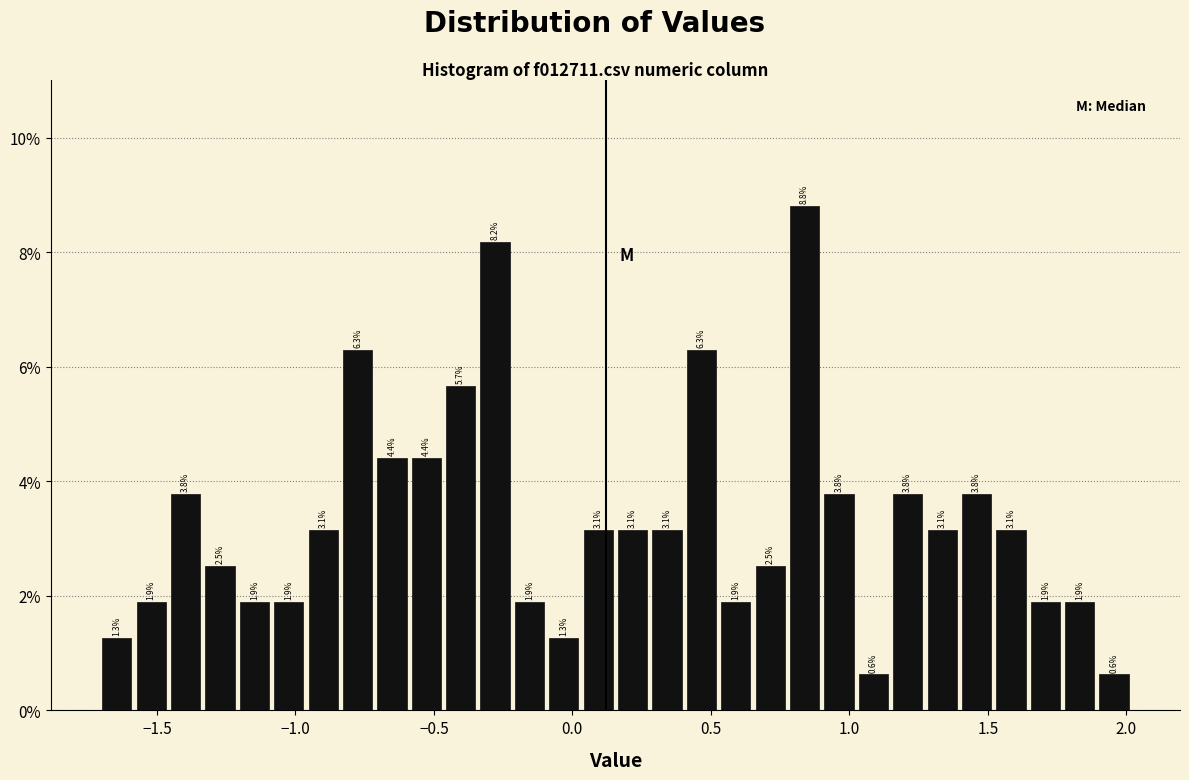

Read against the x-axis, roughly where is the centre of the tallest bar?

0.85